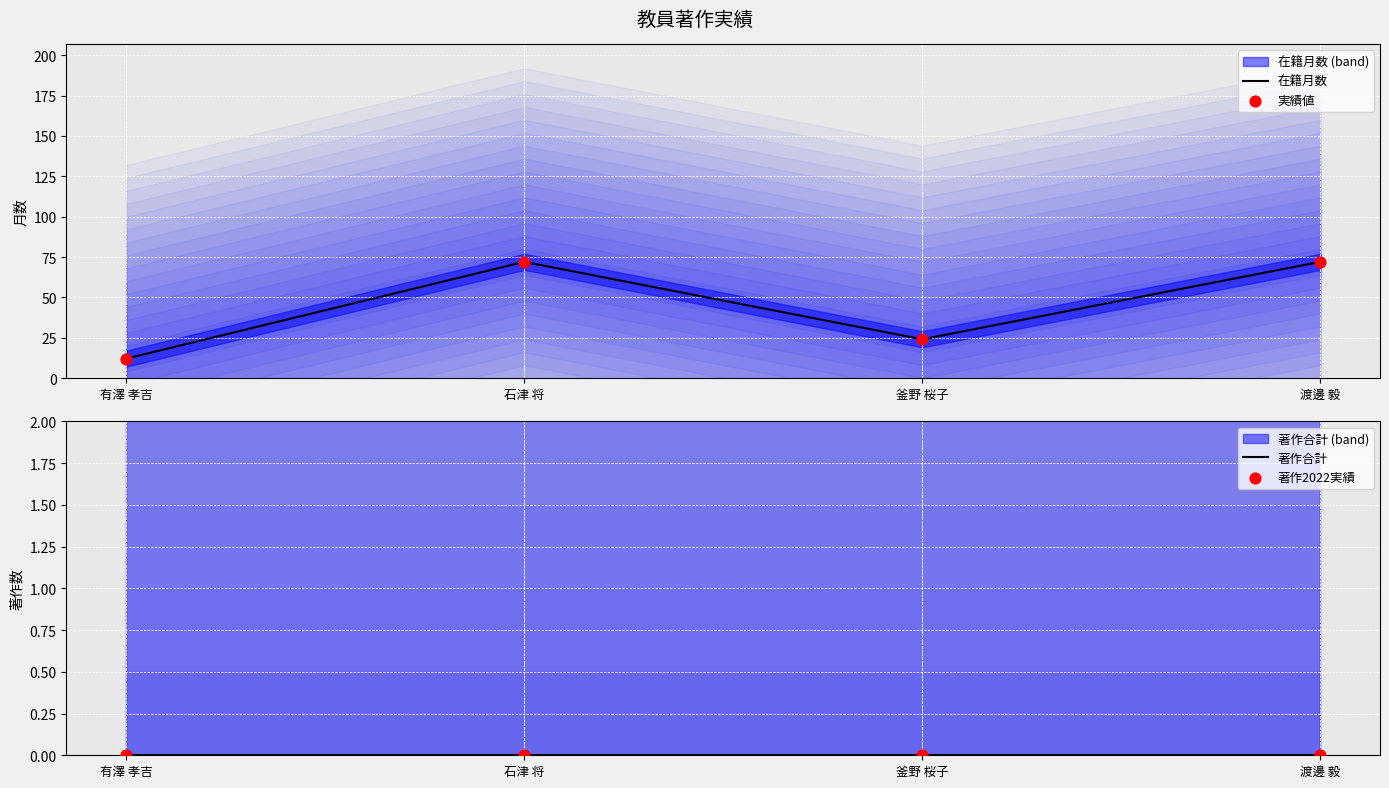

Which series has the largest total across all categories?

在籍月数